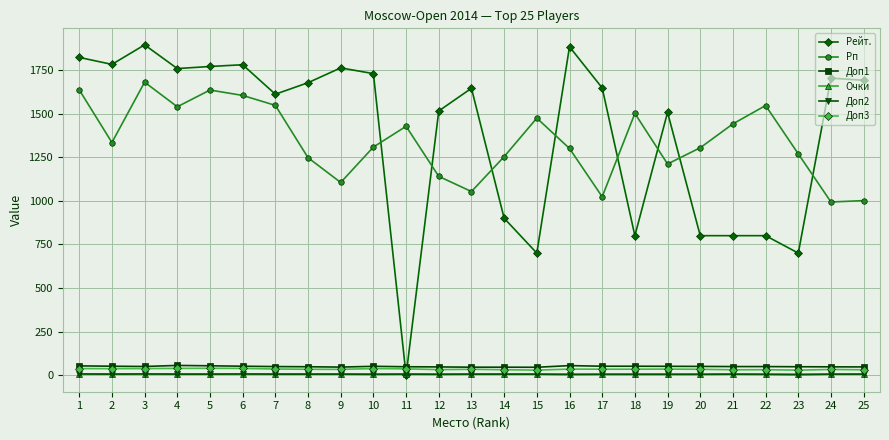

What are all the series names shown in the legend?

Рейт., Рп, Доп1, Очки, Доп2, Доп3